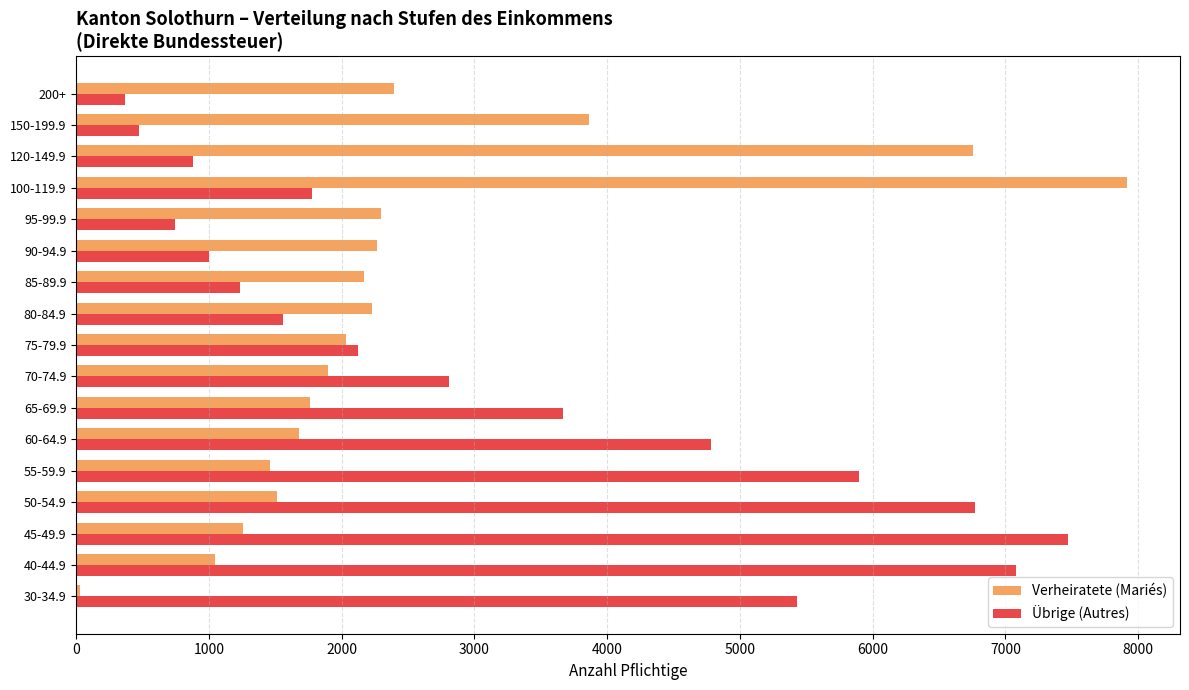

At 90-94.9, list the series in order from largest to smallest.

Verheiratete (Mariés), Übrige (Autres)